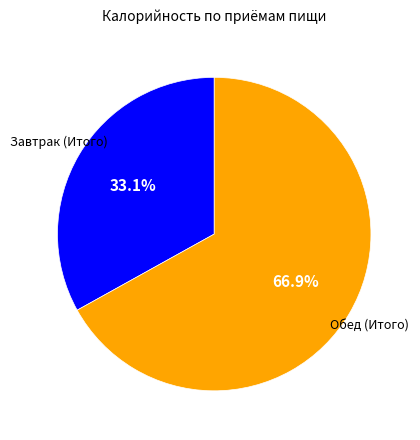

Does any single category account for the majority?

Yes